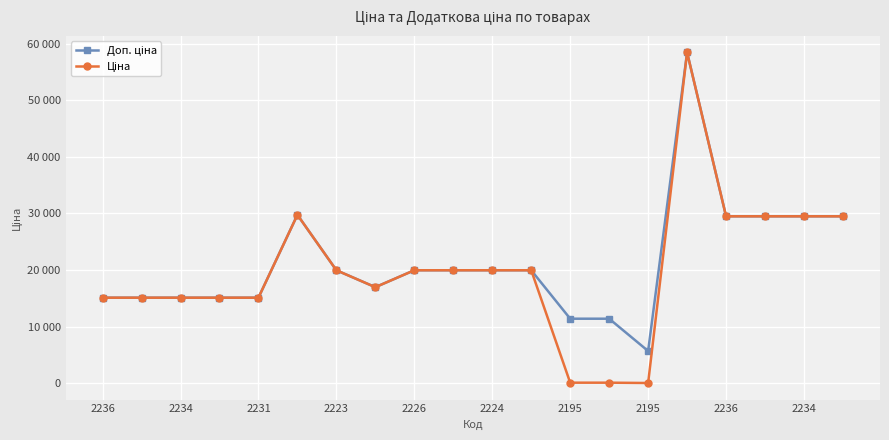

True or false: Ціна and Доп. ціна intersect in this chart.

False